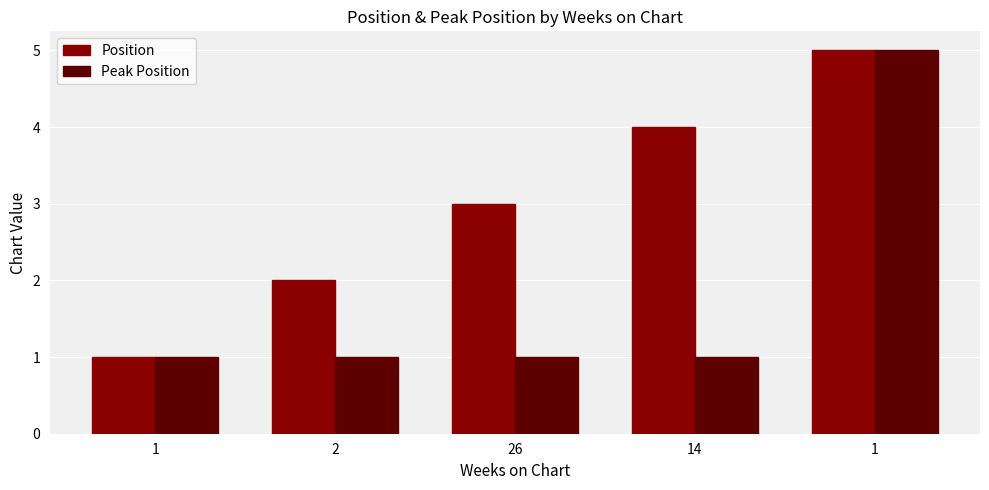

What are all the series names shown in the legend?

Position, Peak Position